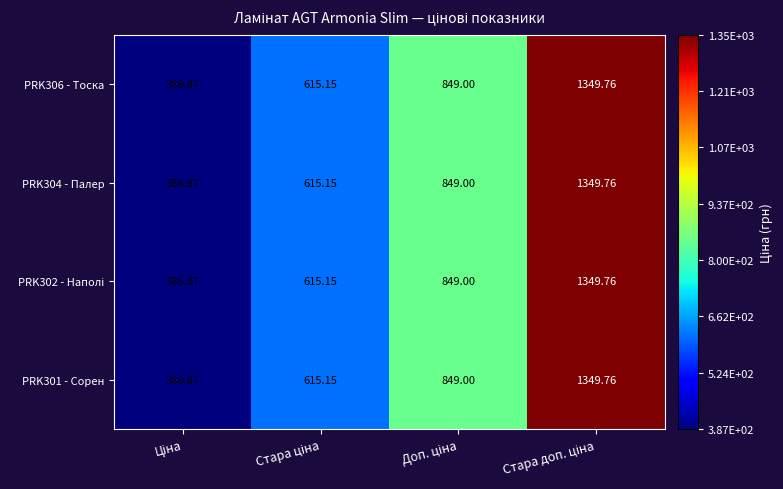

How many data points in PRK306 - Тоска are less than 849?

2